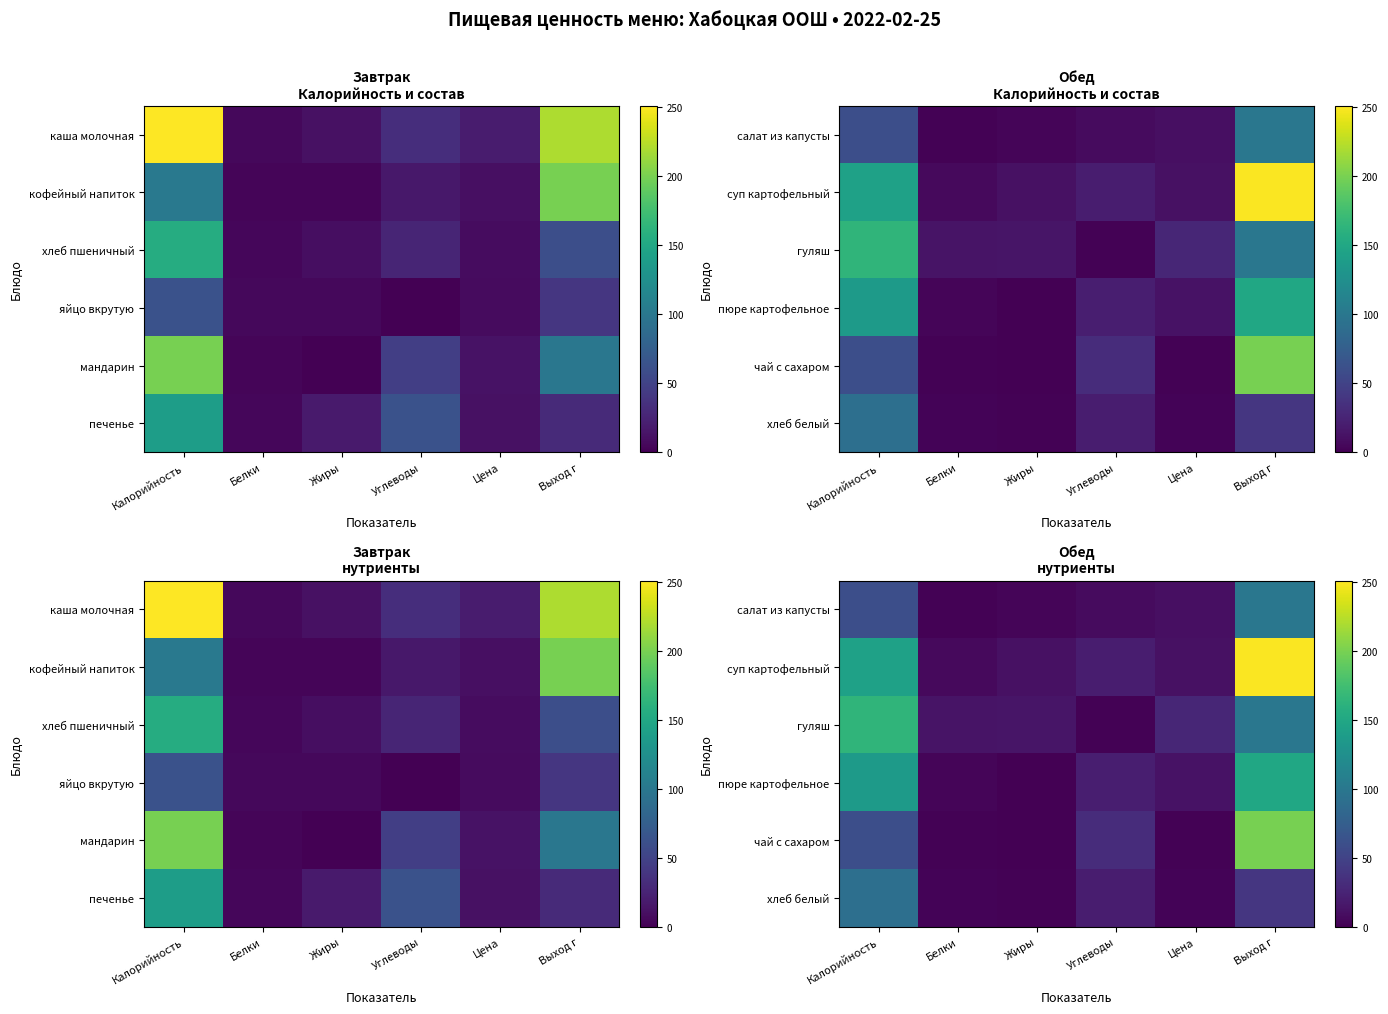

At which category is the sum across all series the highest?

Выход г